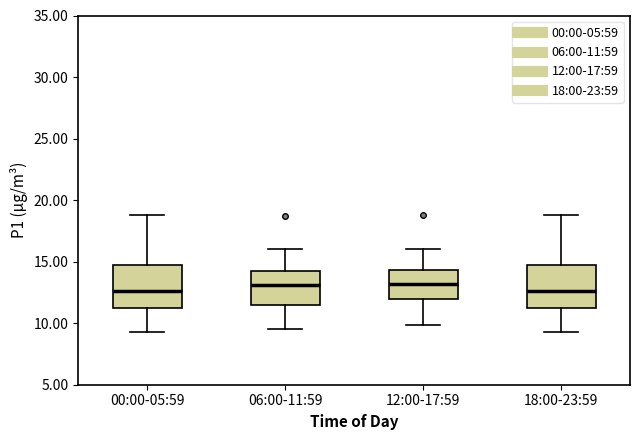

Reading left to right, read every box against the y-axis: the position of its median line, the range the box covers, and the ends of its whiskers. The values are not printed on the chart, so give them approximately, as read against the axis.

00:00-05:59: median 12.5, box 11.0 to 15.0, whiskers 9.5 to 19.0
06:00-11:59: median 13.0, box 11.5 to 14.0, whiskers 9.5 to 16.0
12:00-17:59: median 13.0, box 12.0 to 14.5, whiskers 10.0 to 16.0
18:00-23:59: median 12.5, box 11.0 to 15.0, whiskers 9.5 to 19.0